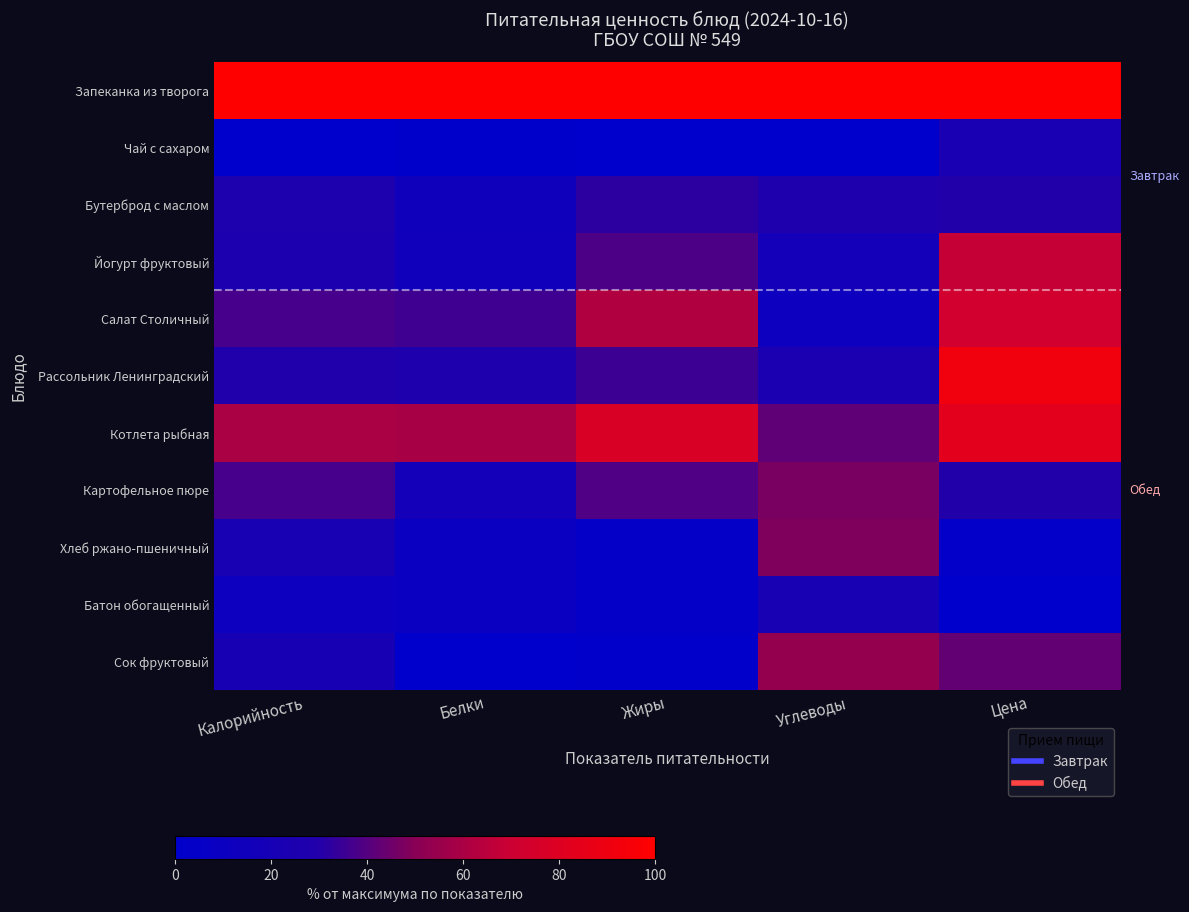

Which has a higher value, Белки or Углеводы?

Белки